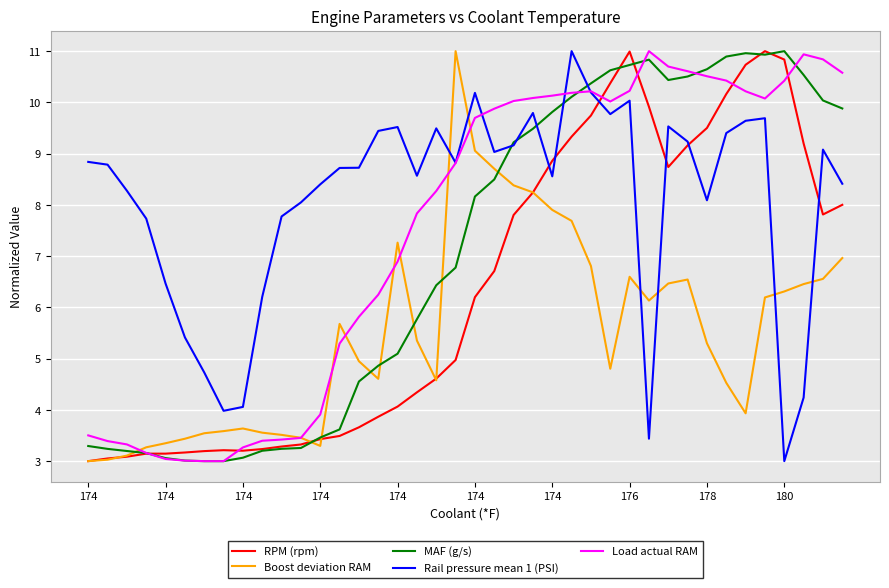

After their last crossing, which series has the higher values: Rail pressure mean 1 (PSI) or Boost deviation RAM?

Rail pressure mean 1 (PSI)